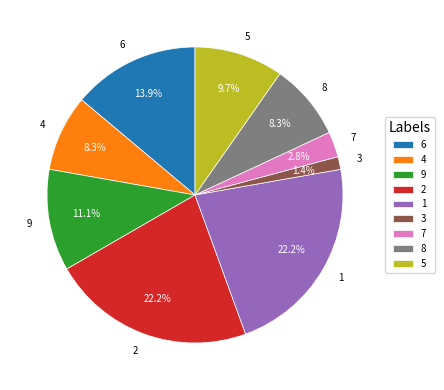

Which category has the smallest portion of the pie?

3